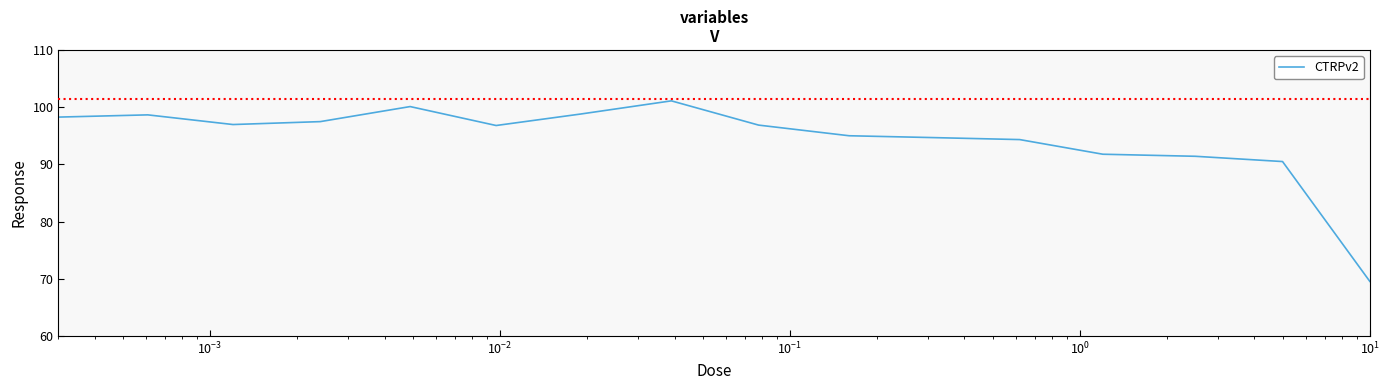

What is the difference between the maximum and minimum values?

31.6